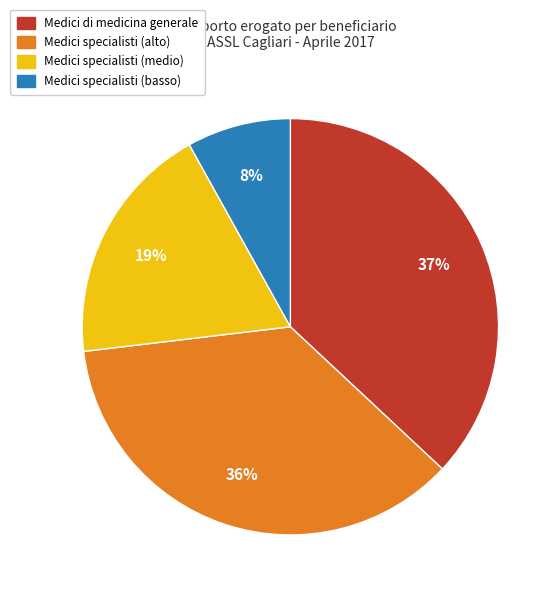

To the nearest percent, what is the difference between the largest and smallest slice percentages?

29%